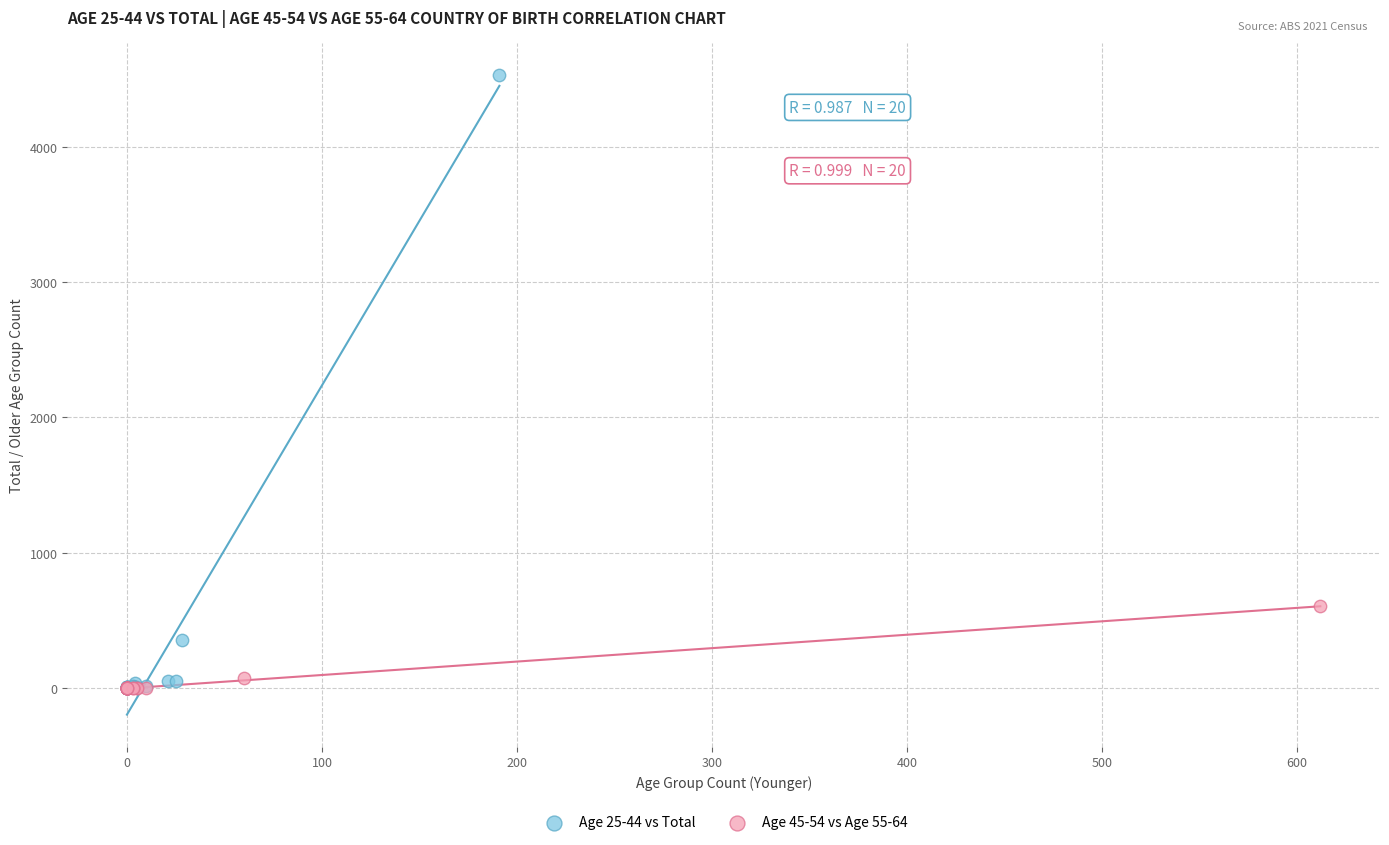

Which series has the widest spread of Y values?

Age 25-44 vs Total